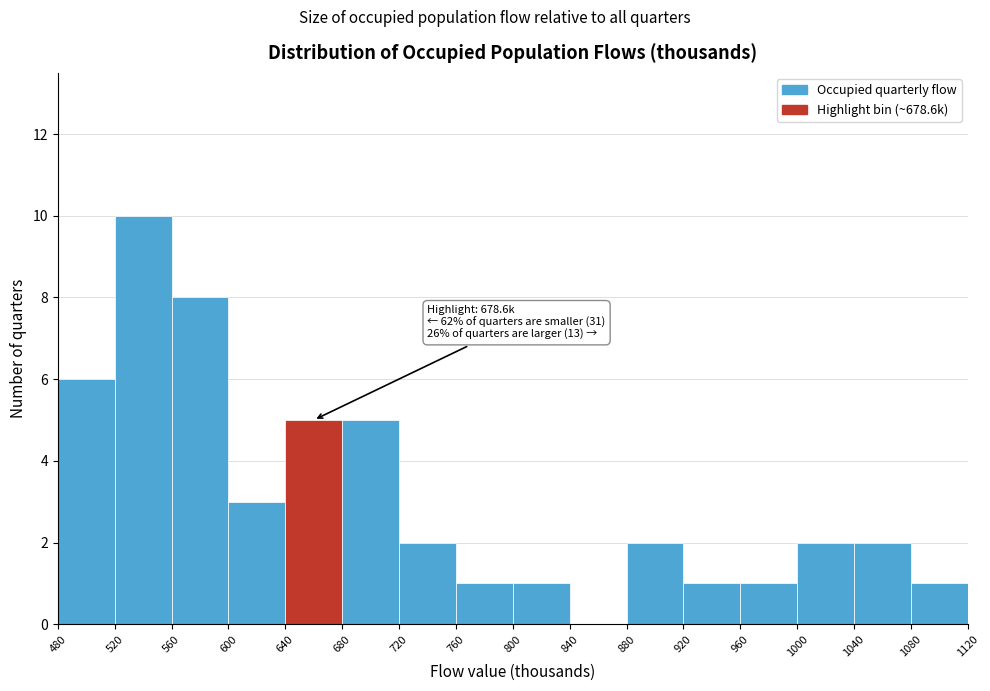

Which range on the x-axis has the tallest bar?

520 to 560